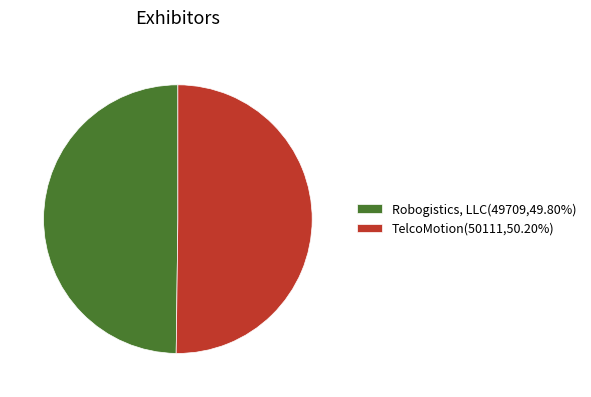

What is the ratio of the value at Robogistics, LLC(49709,49.80%) to the value at TelcoMotion(50111,50.20%)?

1.0